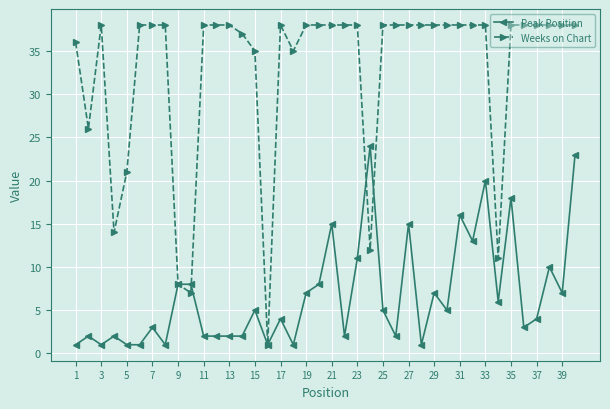

What is the maximum value for Peak Position?

24